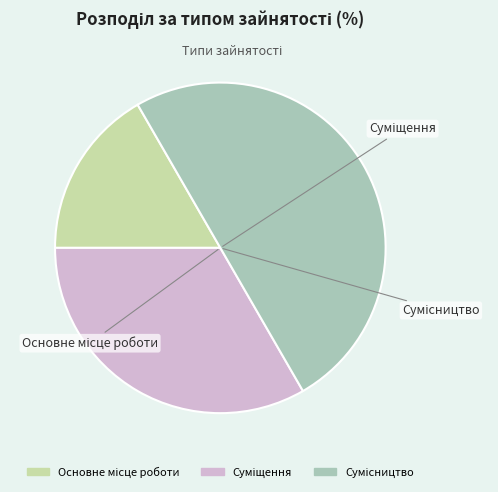

What is the change in value from Основне місце роботи to Суміщення?

+1